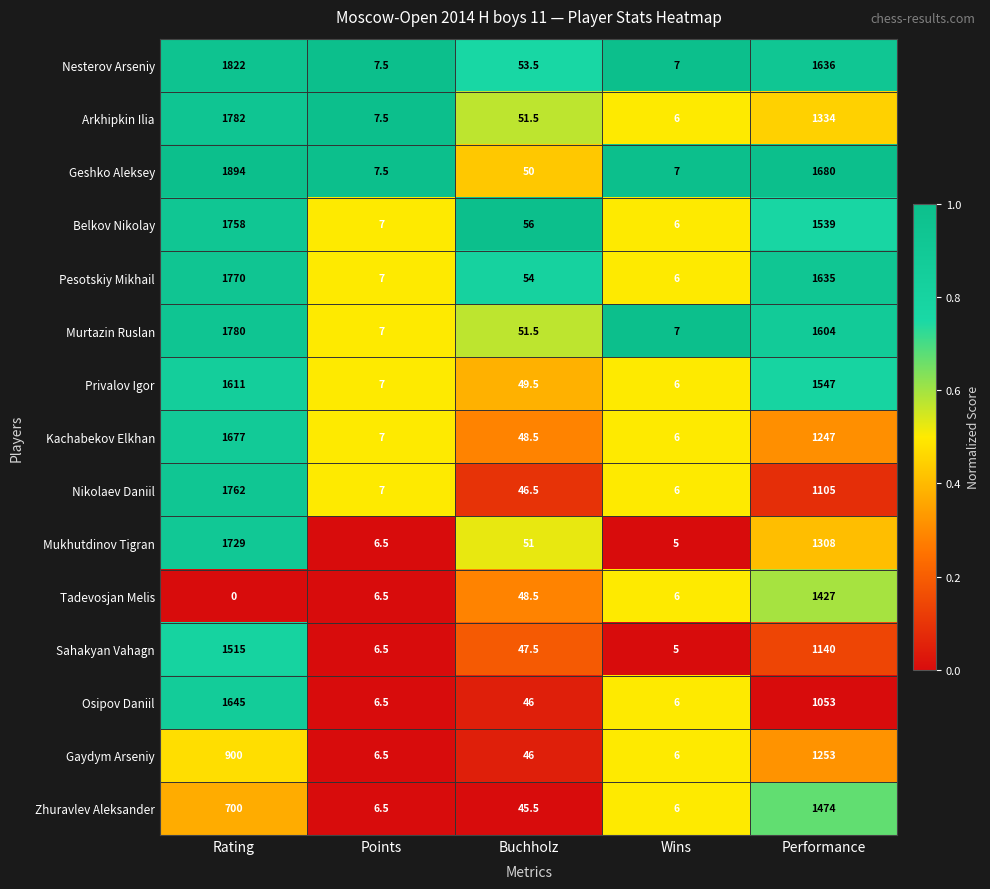

Where is Mukhutdinov Tigran nearest to the value 867?

Performance